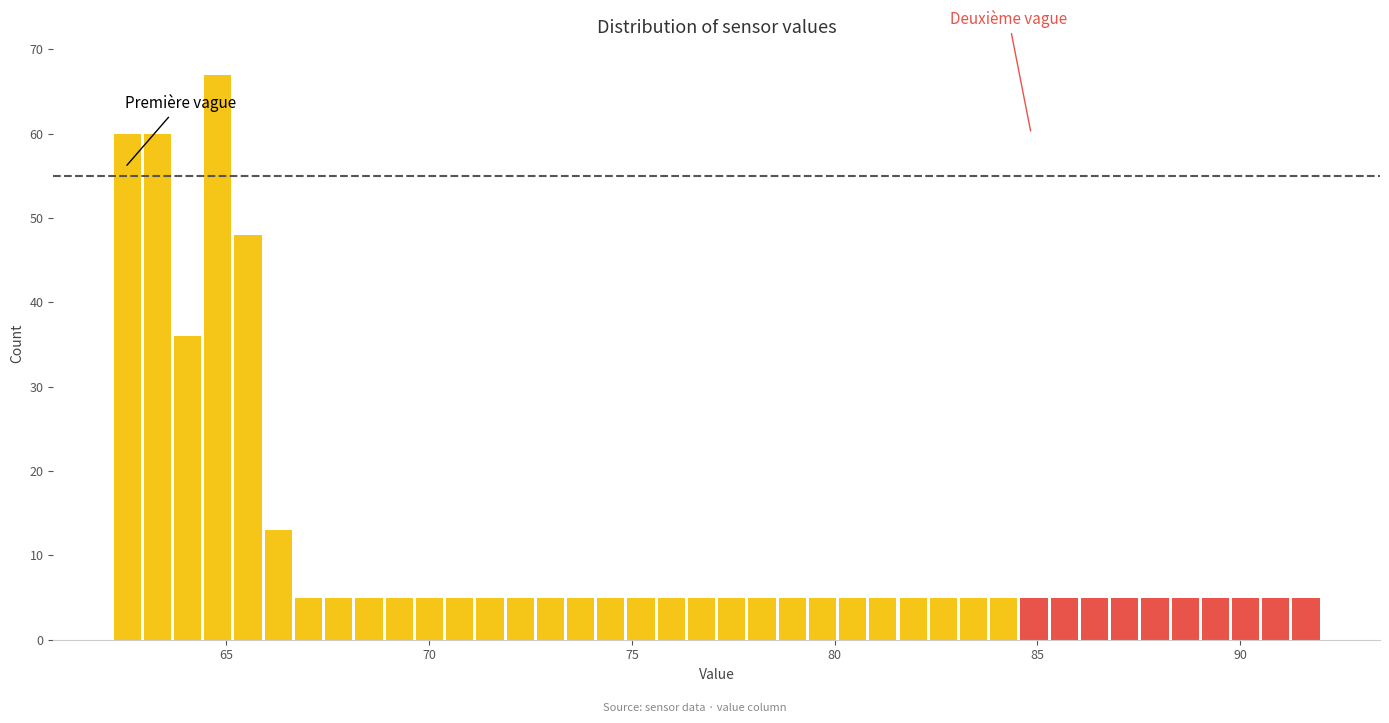

Read against the x-axis, roughly where is the centre of the tallest bar?

65.0